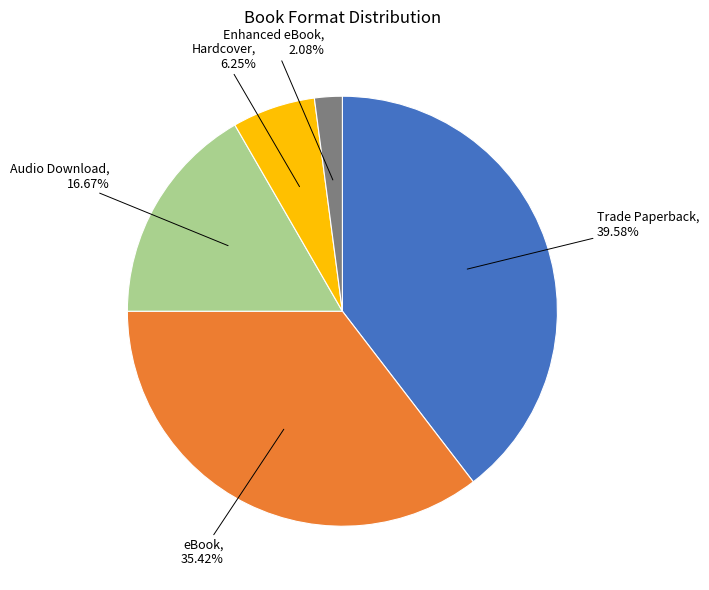

Is there a majority slice in this chart?

No